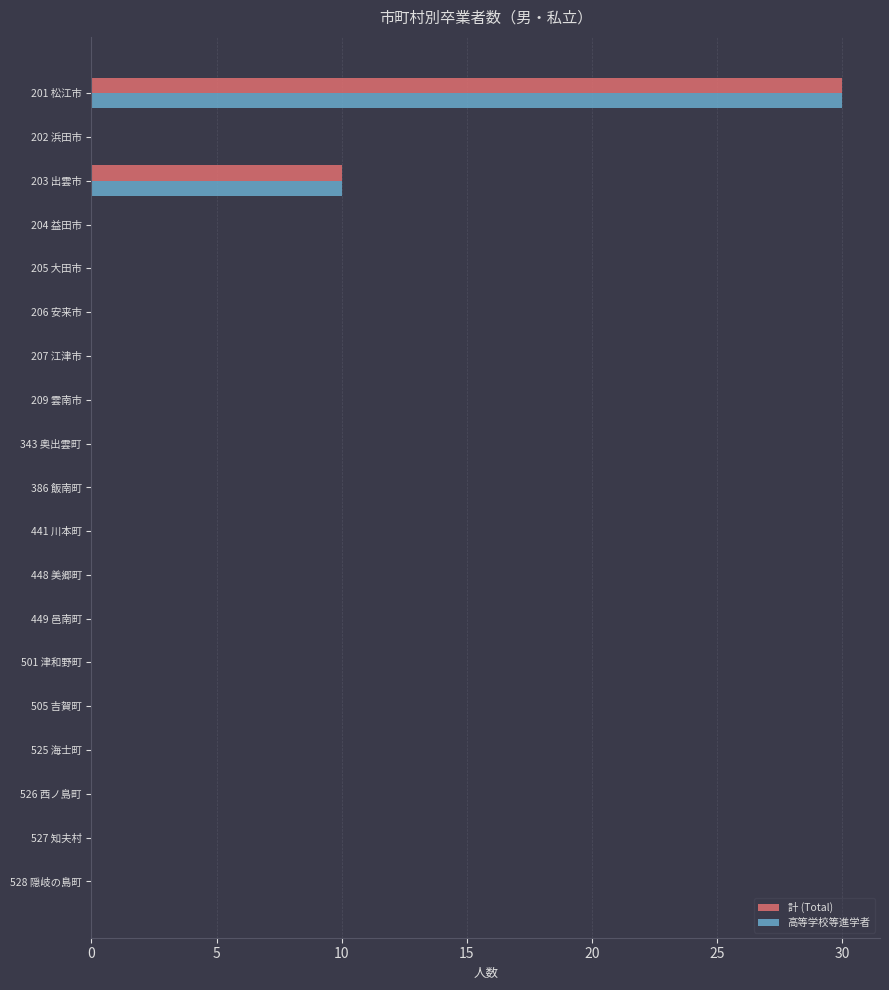

At which category is the sum across all series the highest?

201 松江市